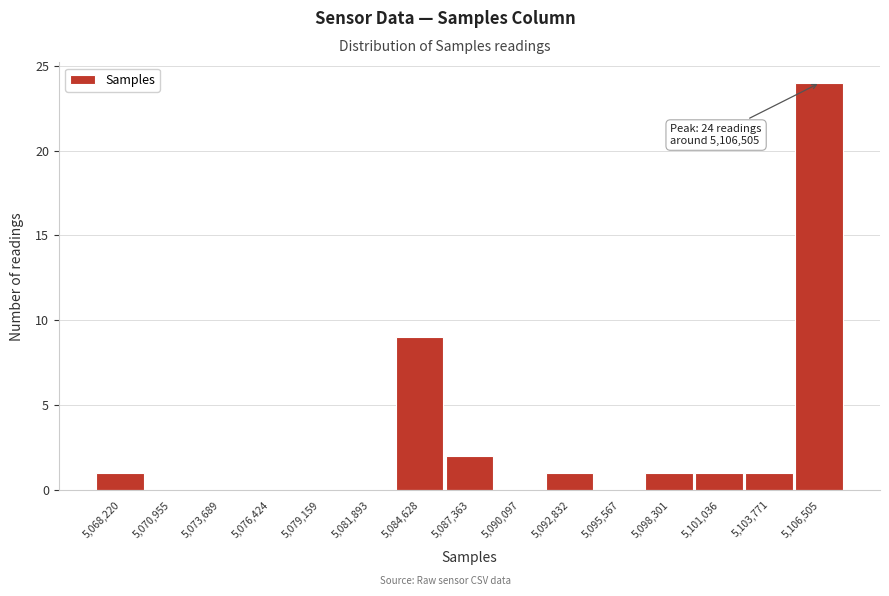

Which range on the x-axis has the tallest bar?

5105000 to 5108000